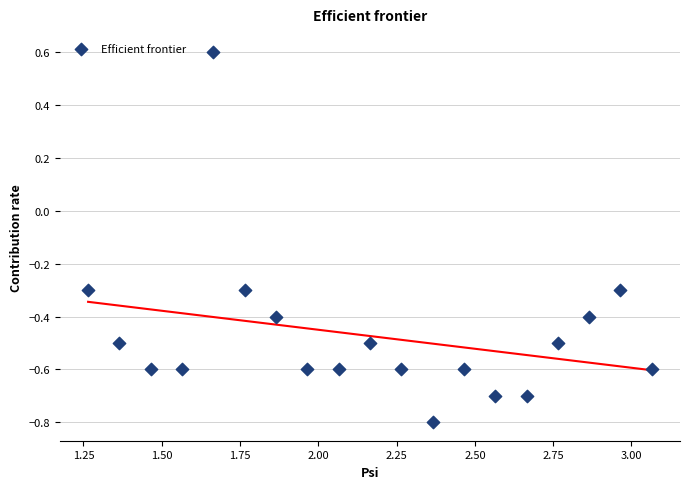

What is the range of X values (max minus min)?

1.8